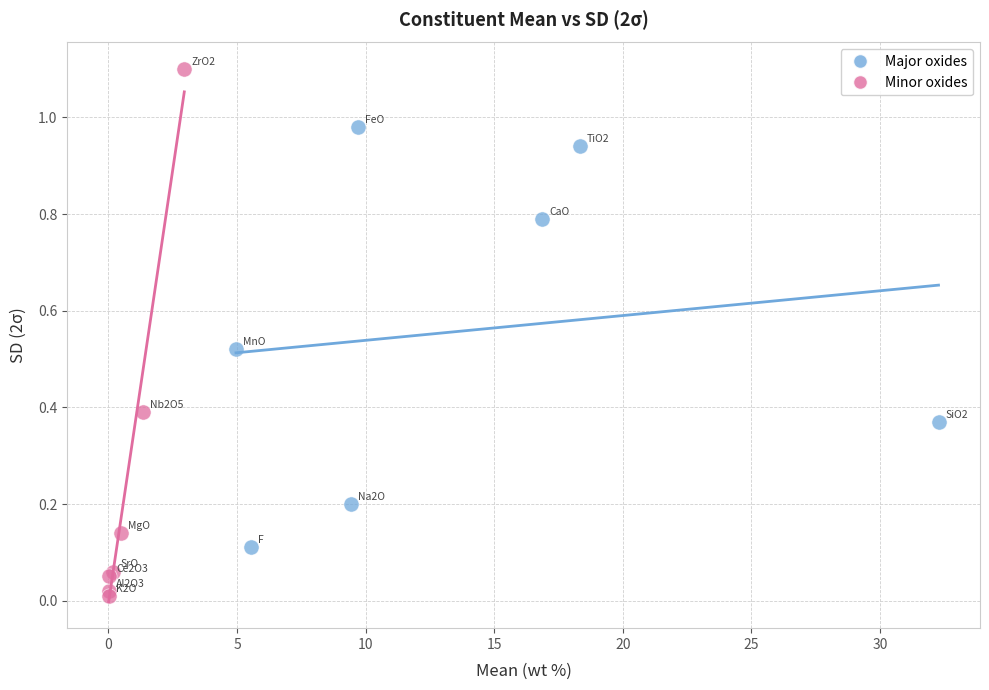

What are all the series names shown in the legend?

Major oxides, Minor oxides